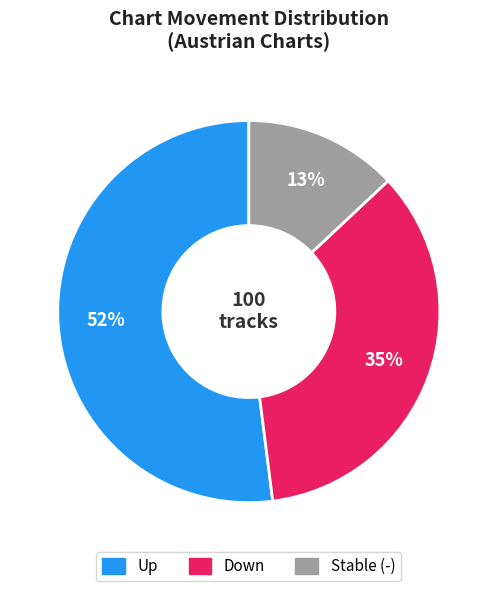

Count the number of slices in the pie.

3